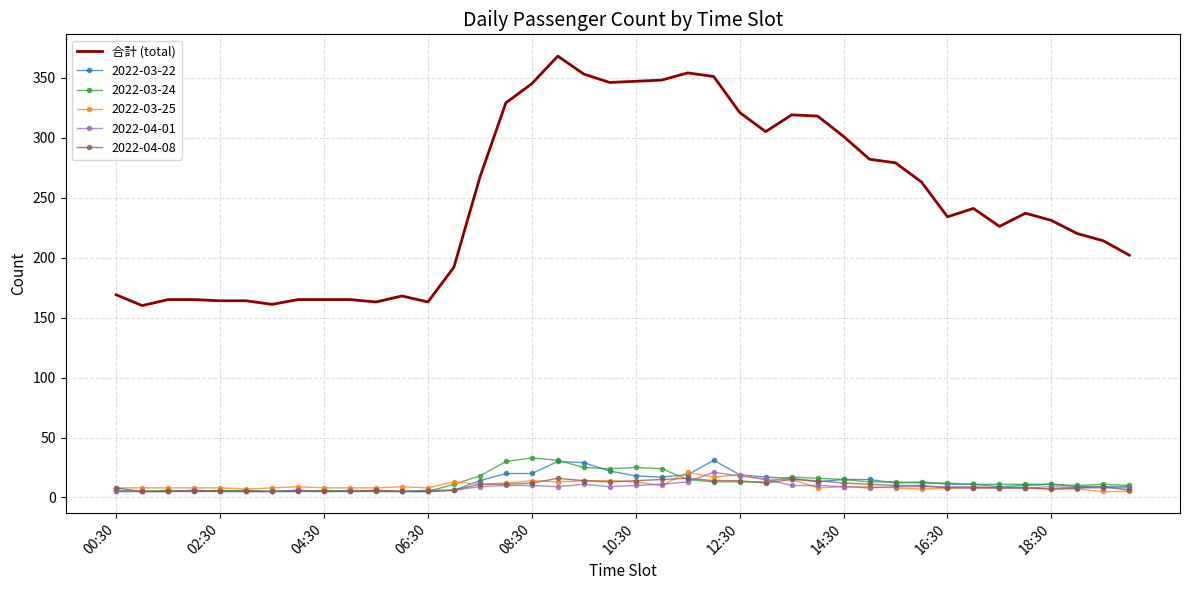

Which series has the widest spread of values?

合計 (total)